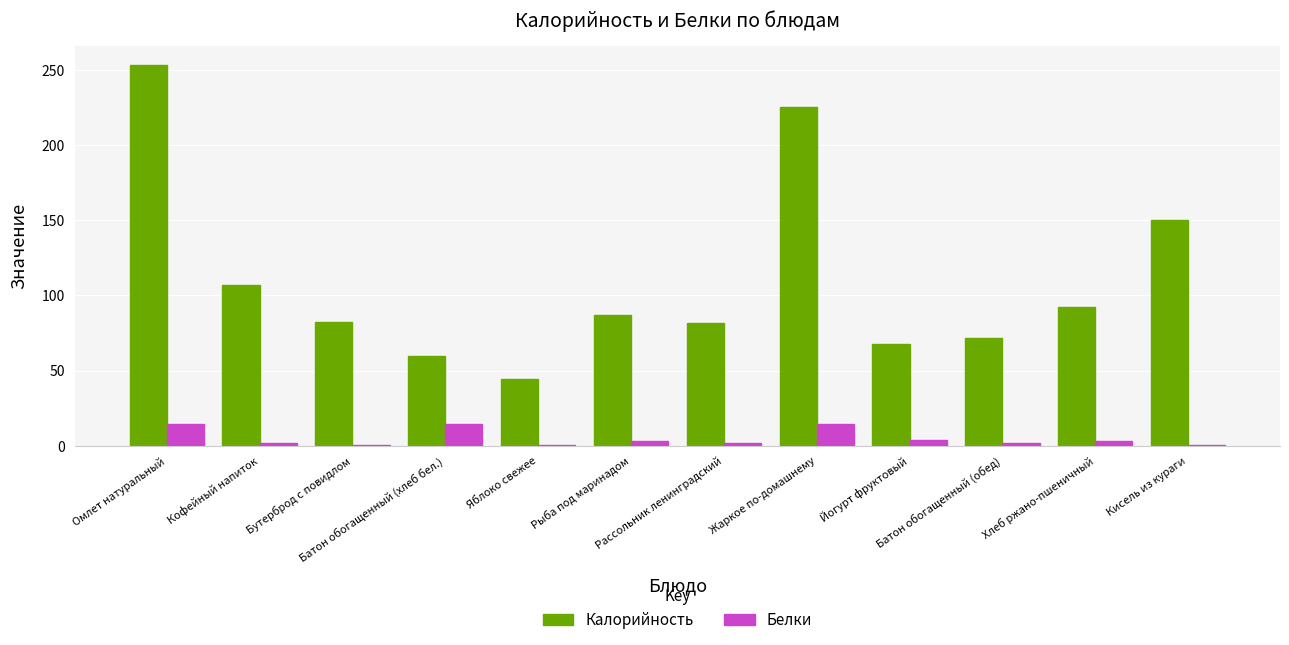

Which series has the largest total across all categories?

Калорийность